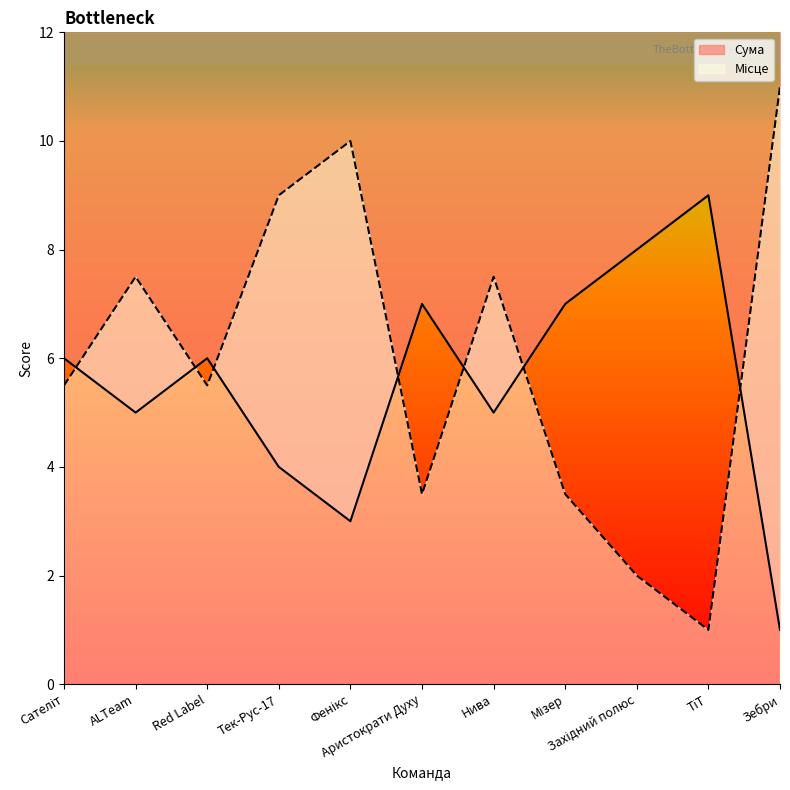

Reading left to right, what are all the values shown in this chart?

Сума: Сателіт=6.0	ALTeam=5.0	Red Label=6.0	Тек-Рус-17=4.0	Фенікс=3.0	Аристократи Духу=7.0	Нива=5.0	Мізер=7.0	Західний полюс=8.0	ТіТ=9.0	Зебри=1.0
Місце: Сателіт=5.5	ALTeam=7.5	Red Label=5.5	Тек-Рус-17=9.0	Фенікс=10.0	Аристократи Духу=3.5	Нива=7.5	Мізер=3.5	Західний полюс=2.0	ТіТ=1.0	Зебри=11.0